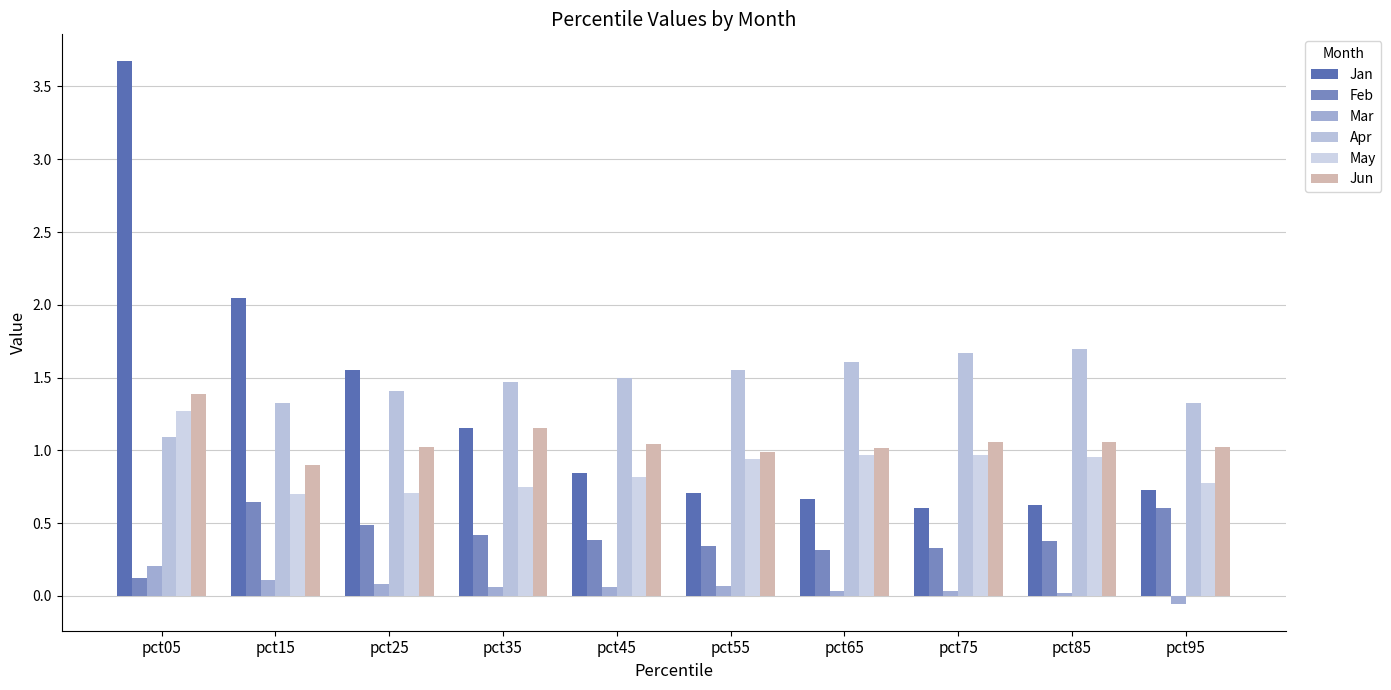

What are all the series names shown in the legend?

Jan, Feb, Mar, Apr, May, Jun